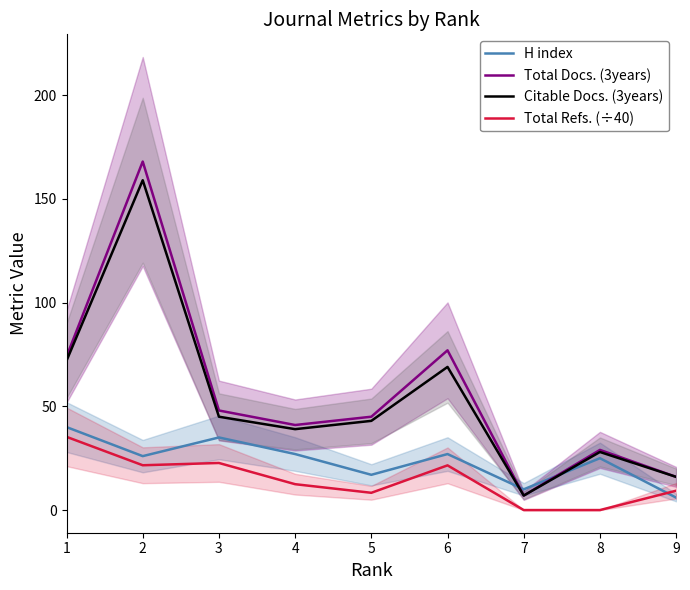

True or false: H index has more than 1 points higher than both neighbors.

True